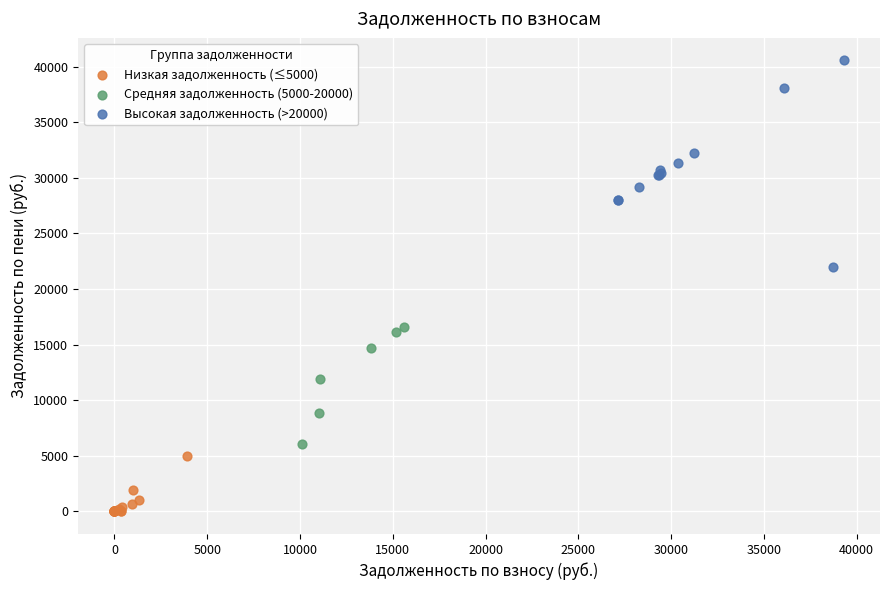

Which series reaches the minimum Y coordinate?

Низкая задолженность (≤5000)